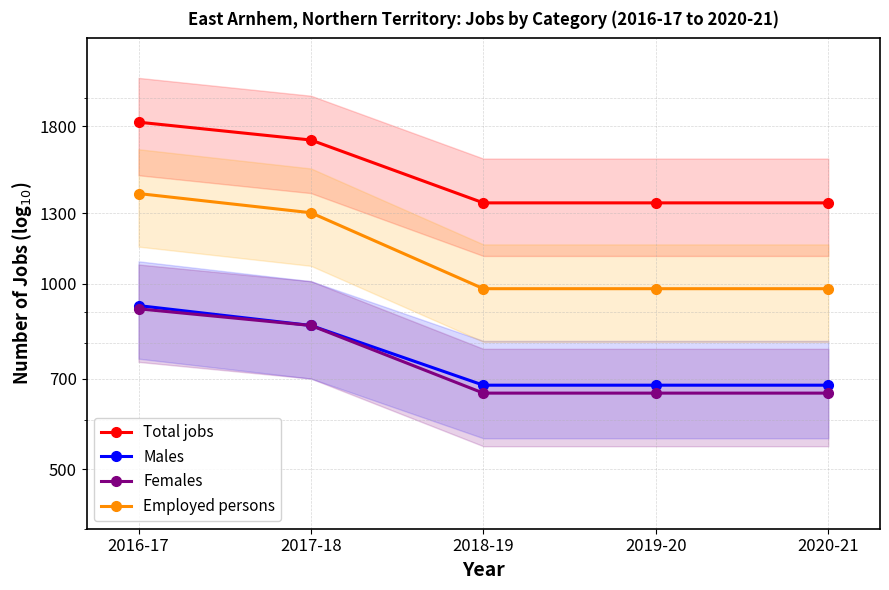

The value of Males at 2018-19 is 684. True or false?

True